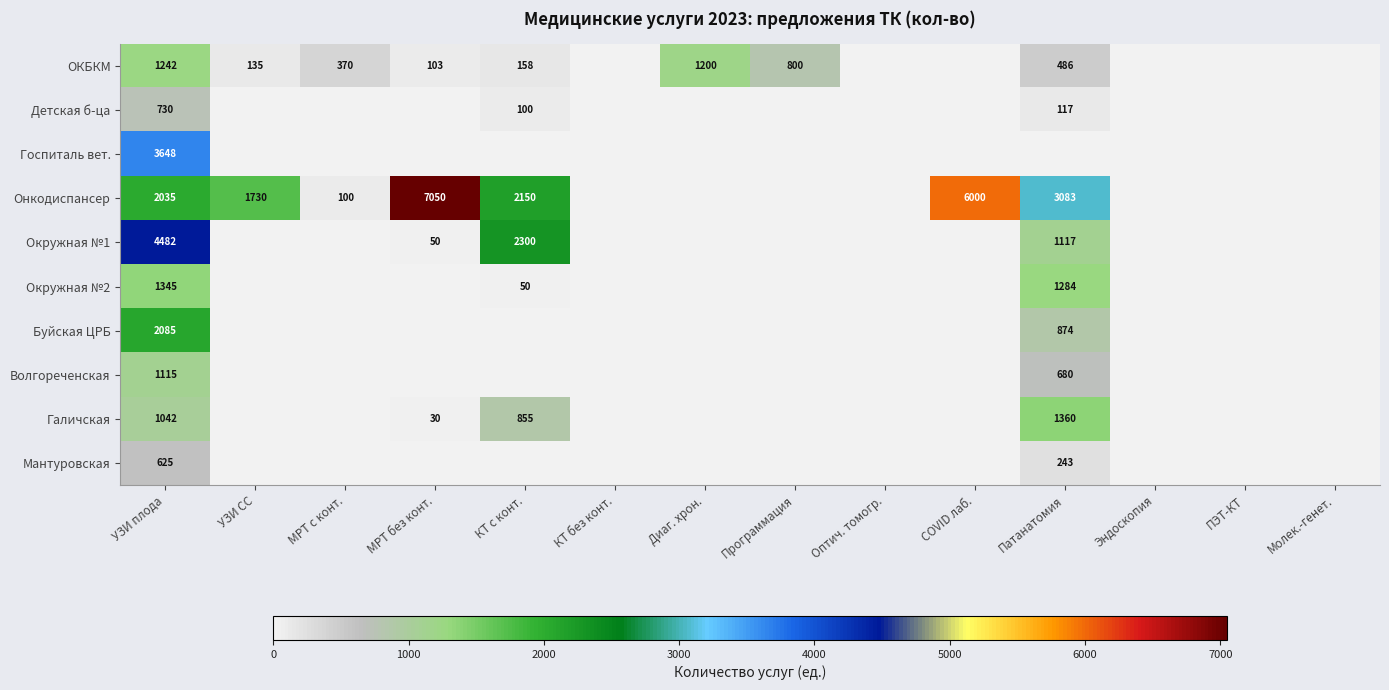

The Мантуровская series shows 65 at Патанатомия. True or false?

False